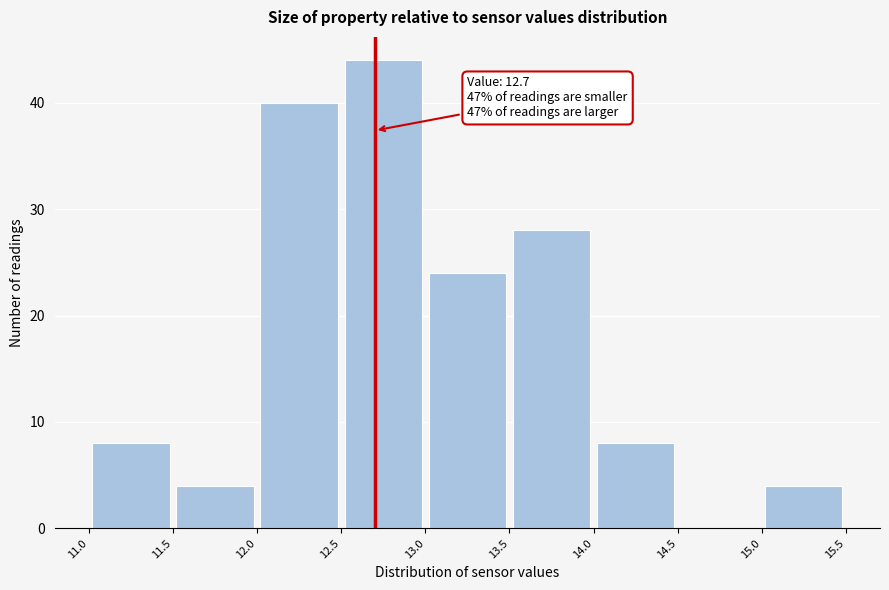

Over which range of the x-axis is the bar tallest?

12.5 to 13.0